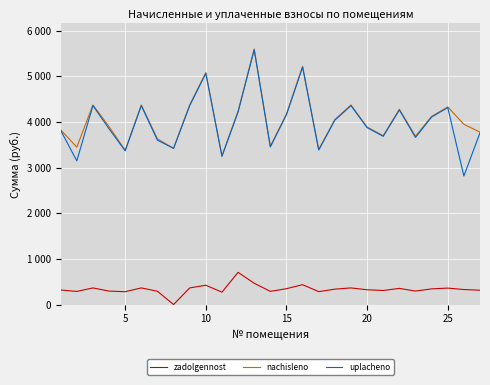

What is the value of the nachisleno point at the 20th from the left?

3888.0